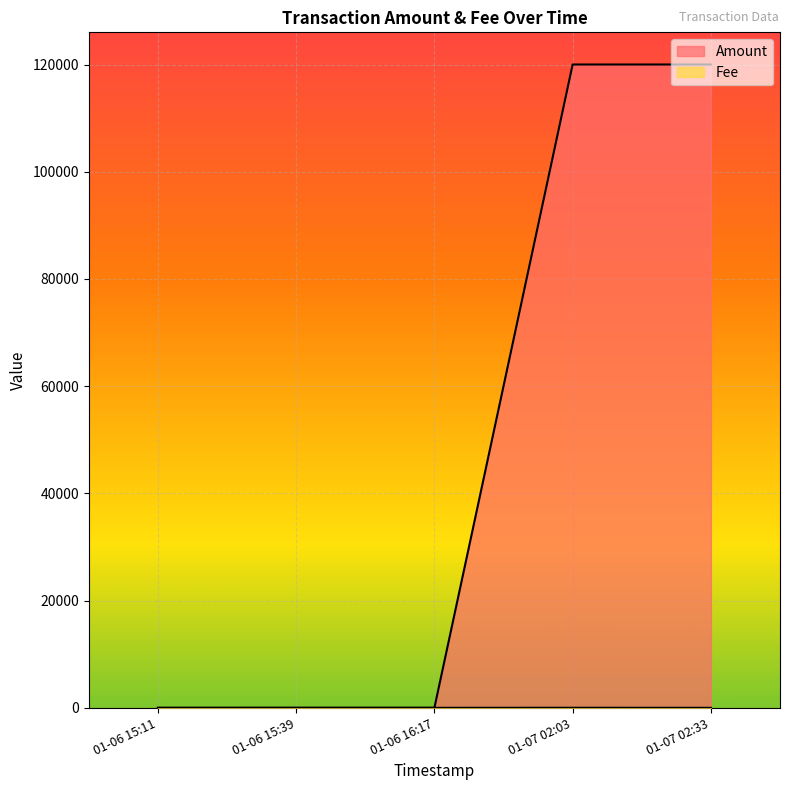

Which series has the largest total across all categories?

Amount